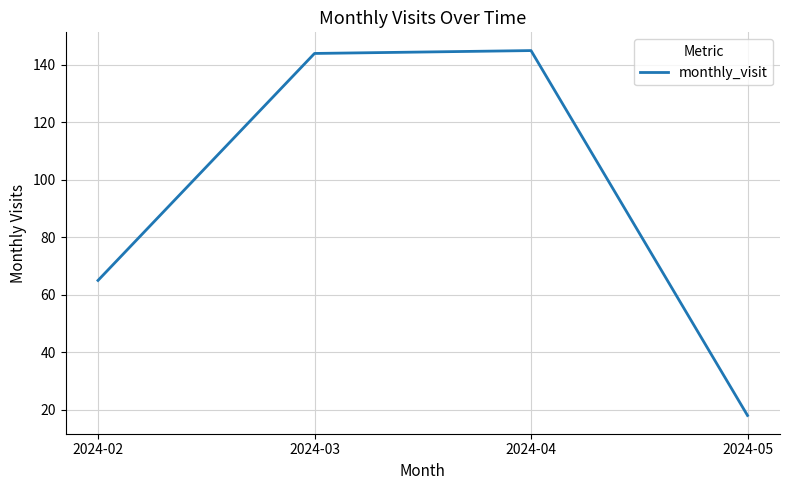

True or false: there are more than 0 points higher than both neighbors.

True